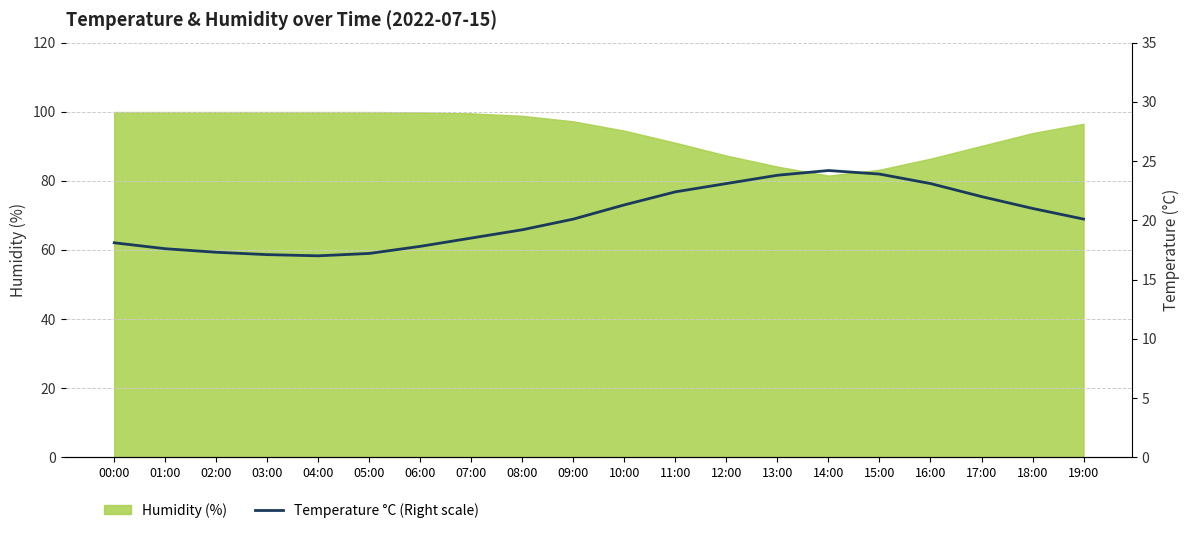

What is the value of the 7th point from the left?

17.8